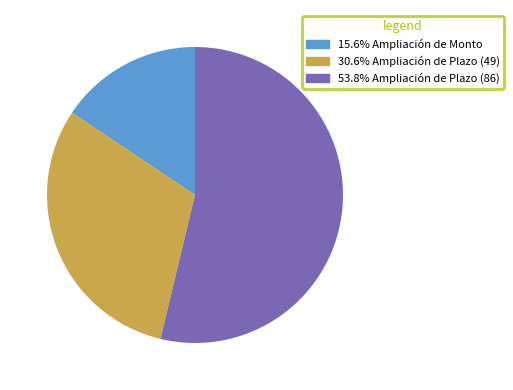

Count the number of slices in the pie.

3